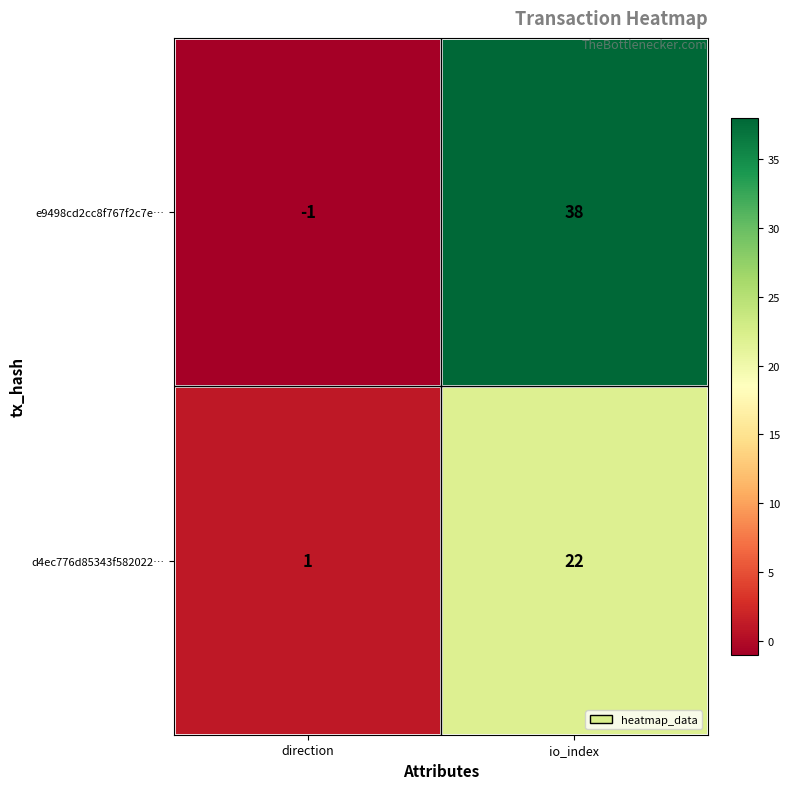

At which label is e9498cd2cc8f767f2c7e… closest to 18?

direction